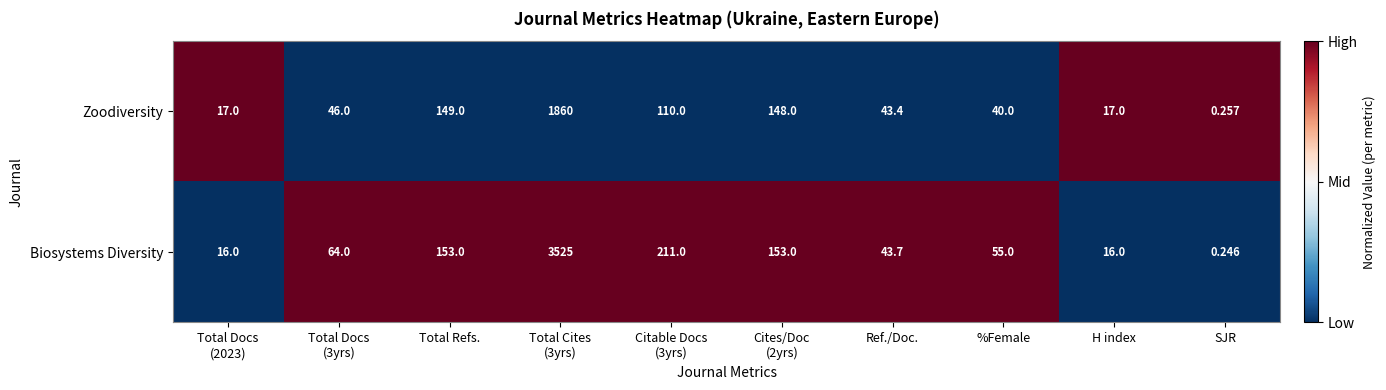

Where is Zoodiversity nearest to the value 930?

Total Refs.